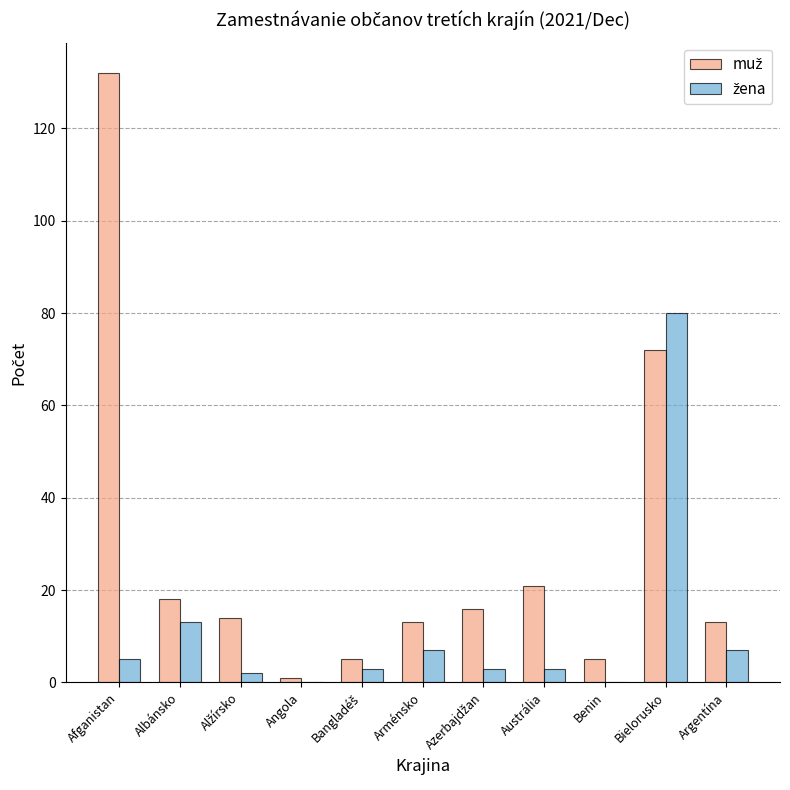

At which category is the sum across all series the highest?

Bielorusko